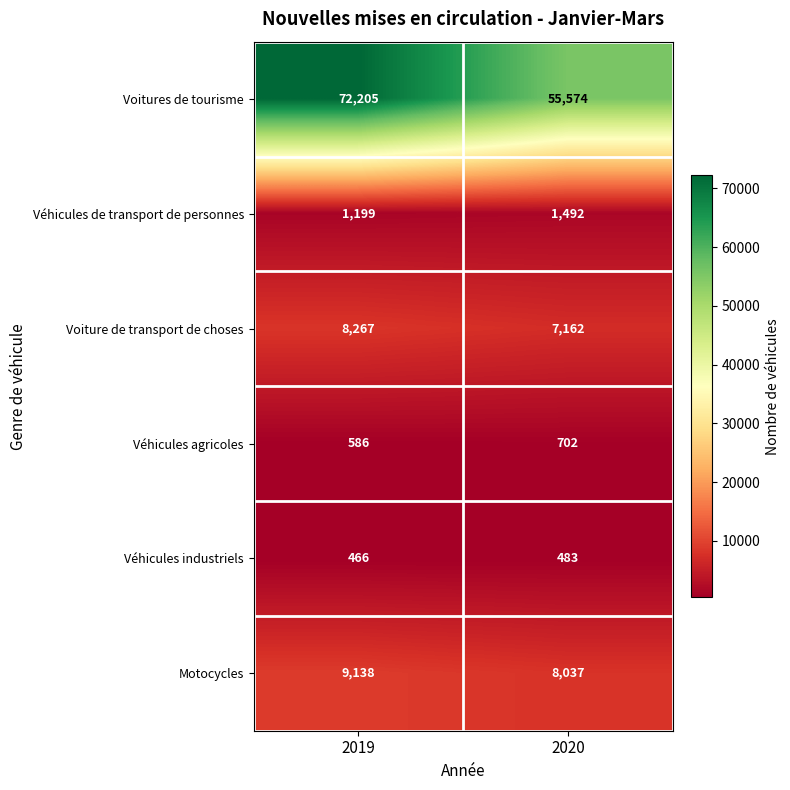

Which series has the largest range (max minus min)?

Voitures de tourisme